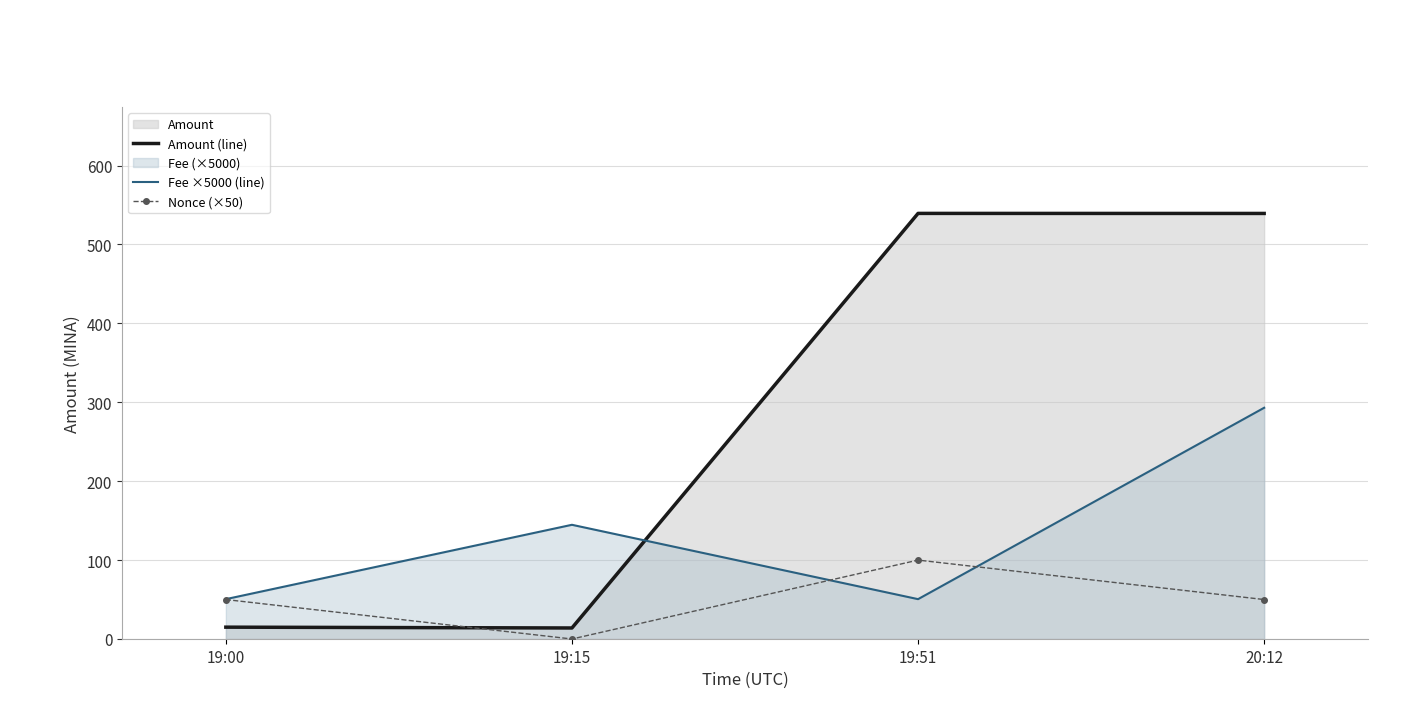

True or false: Fee ×5000 (line) has a value of 91.8 at 19:15.

False